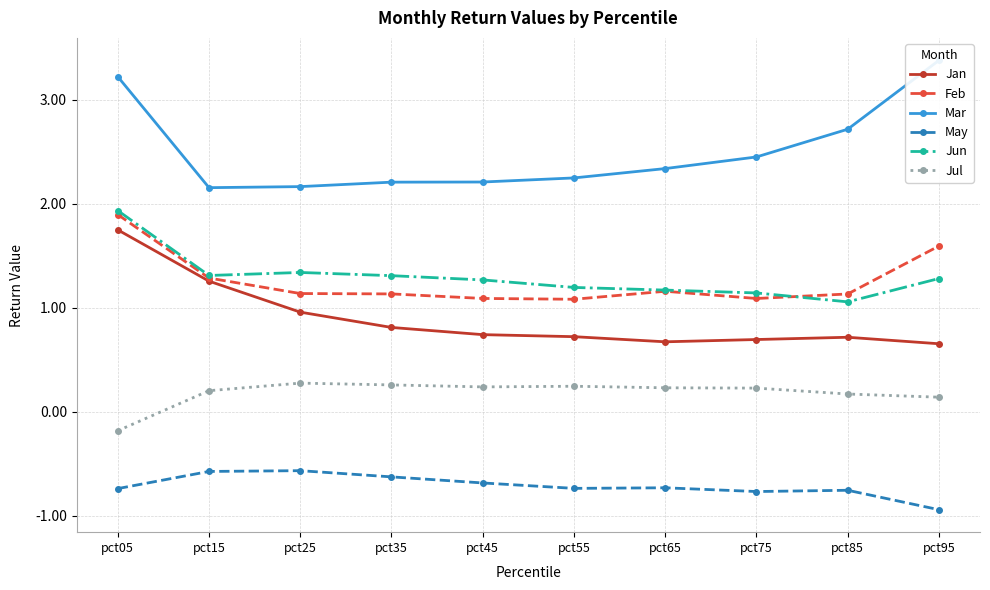

Between pct15 and pct95, which is larger?

pct15